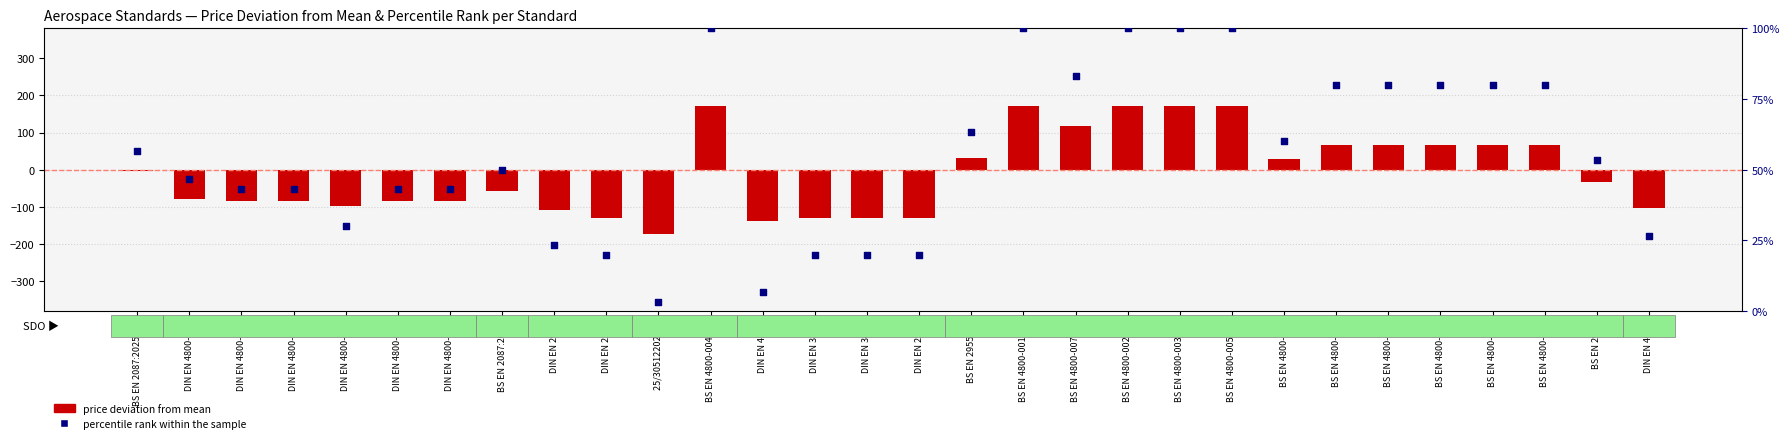

Which has a higher value, DIN EN 4800-002 or BS EN 4800-002?

BS EN 4800-002